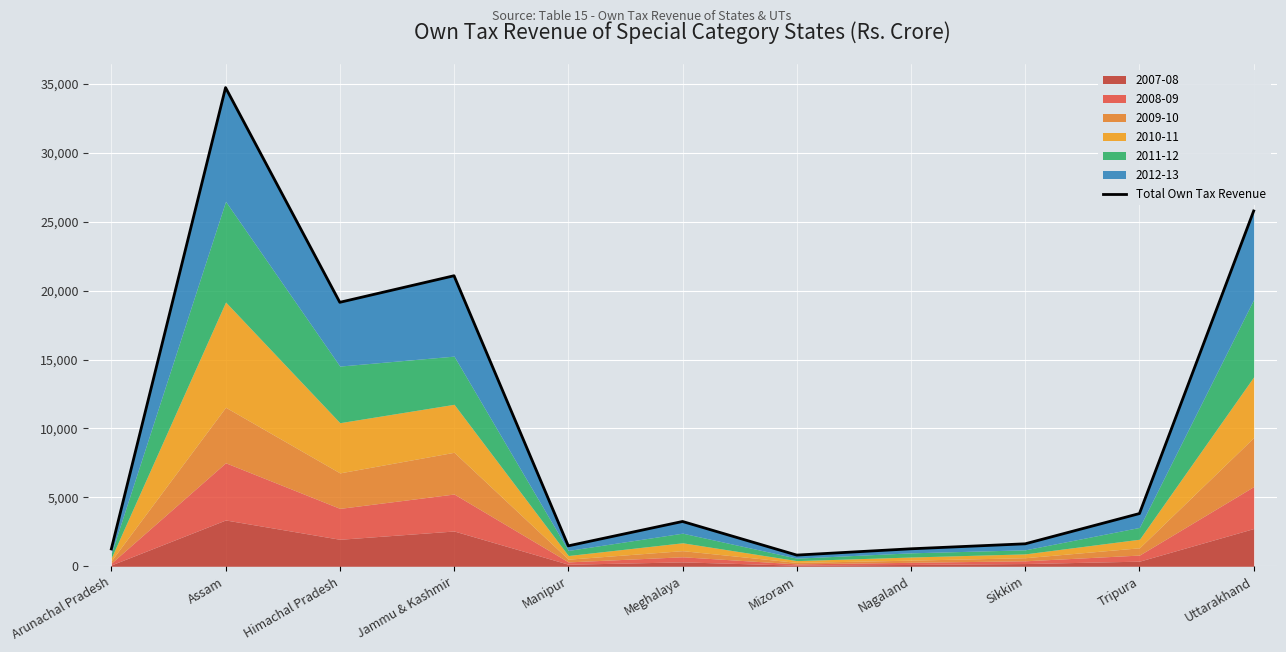

At which label is the value closest to 17771?

Himachal Pradesh